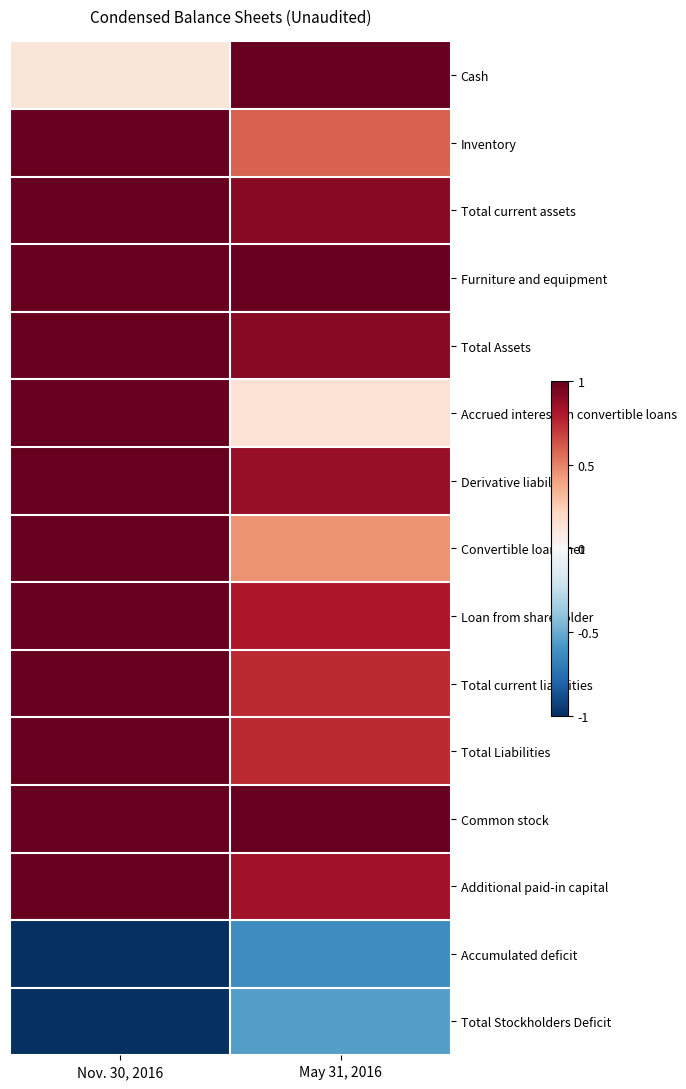

Which series has the widest spread of values?

Cash